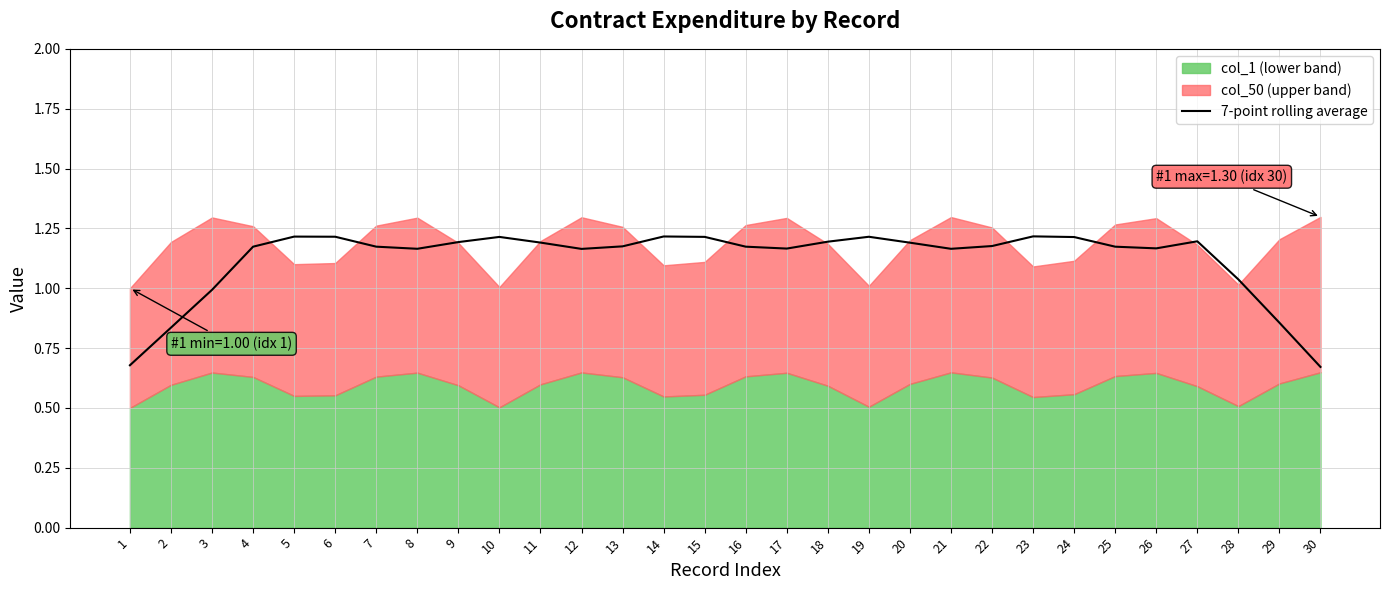

The 7-point rolling average series shows 1.2 at 27. True or false?

True